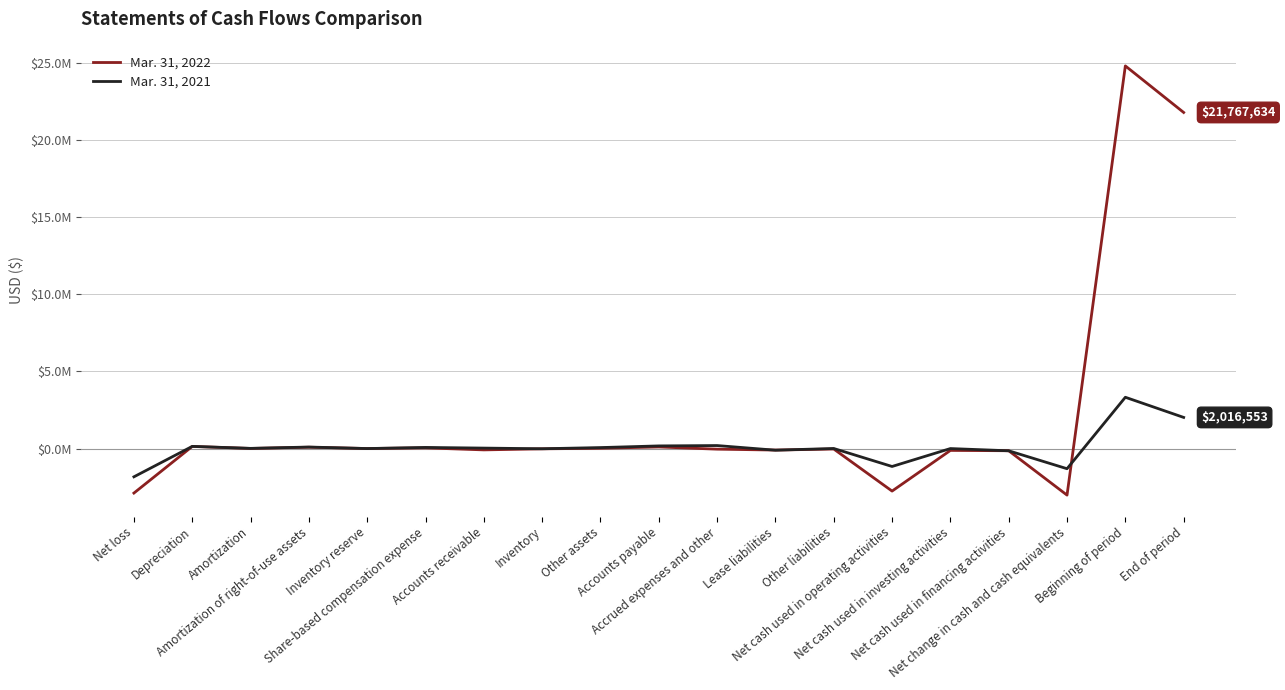

What is the difference between the Mar. 31, 2021 values at End of period and Net cash used in investing activities?

2016553